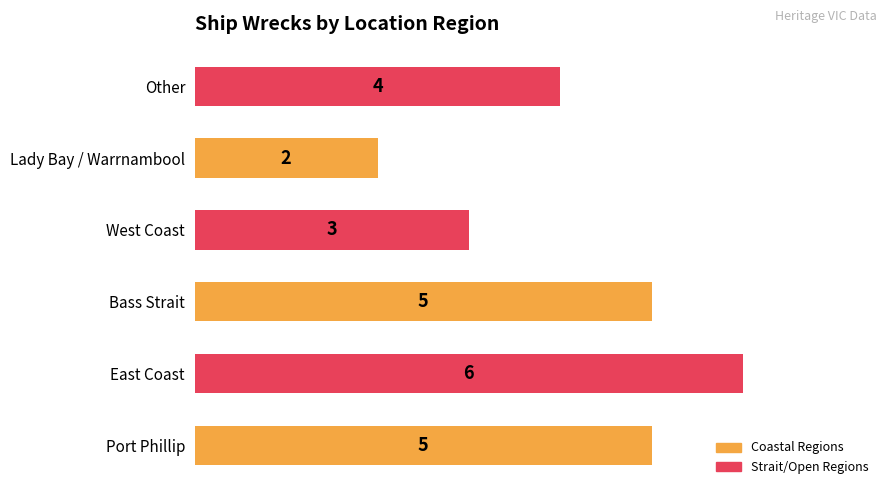

What is the difference between the maximum and minimum values?

4